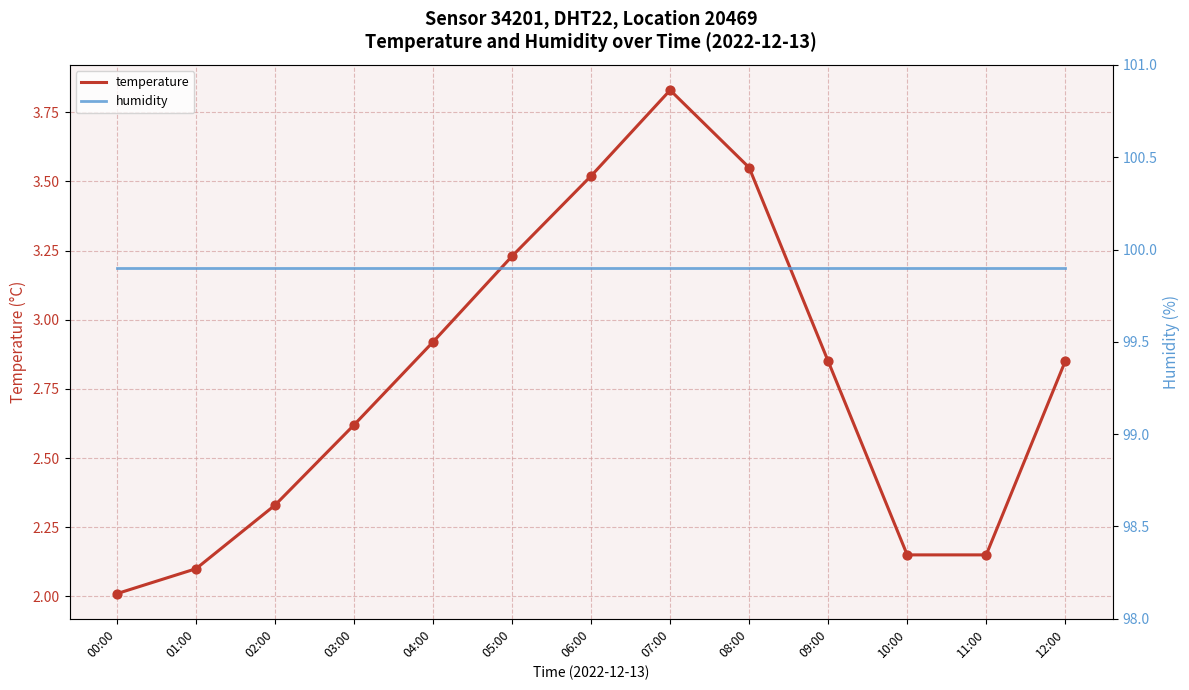

Which series has the widest spread of Y values?

temperature